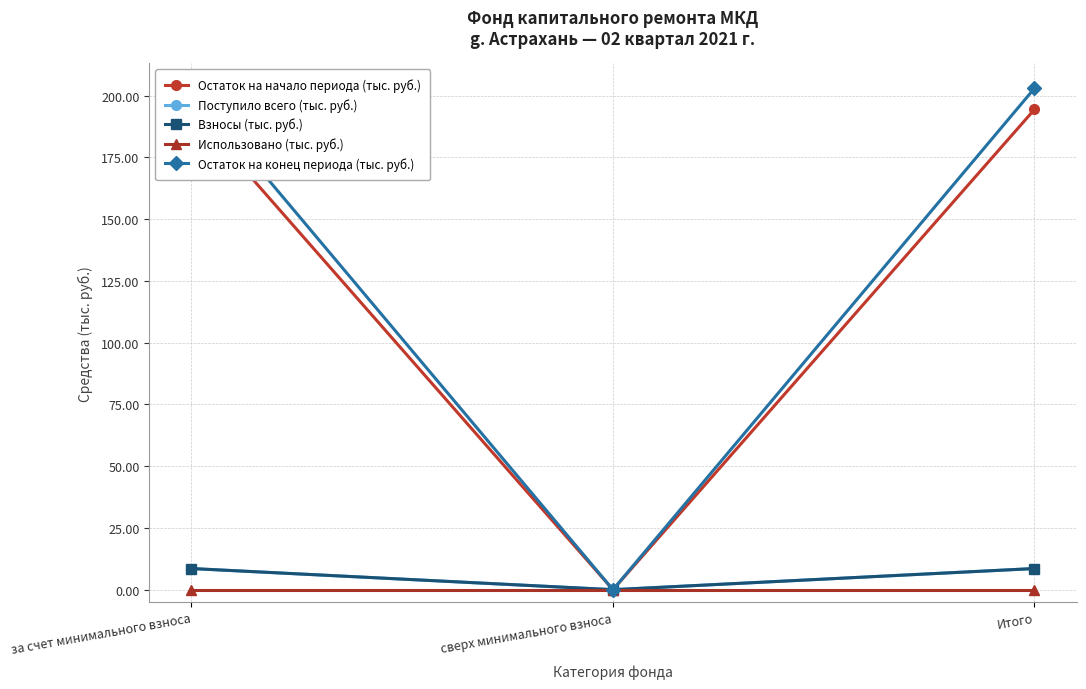

What is the spread (max minus min) of values at за счет минимального взноса?

202.9